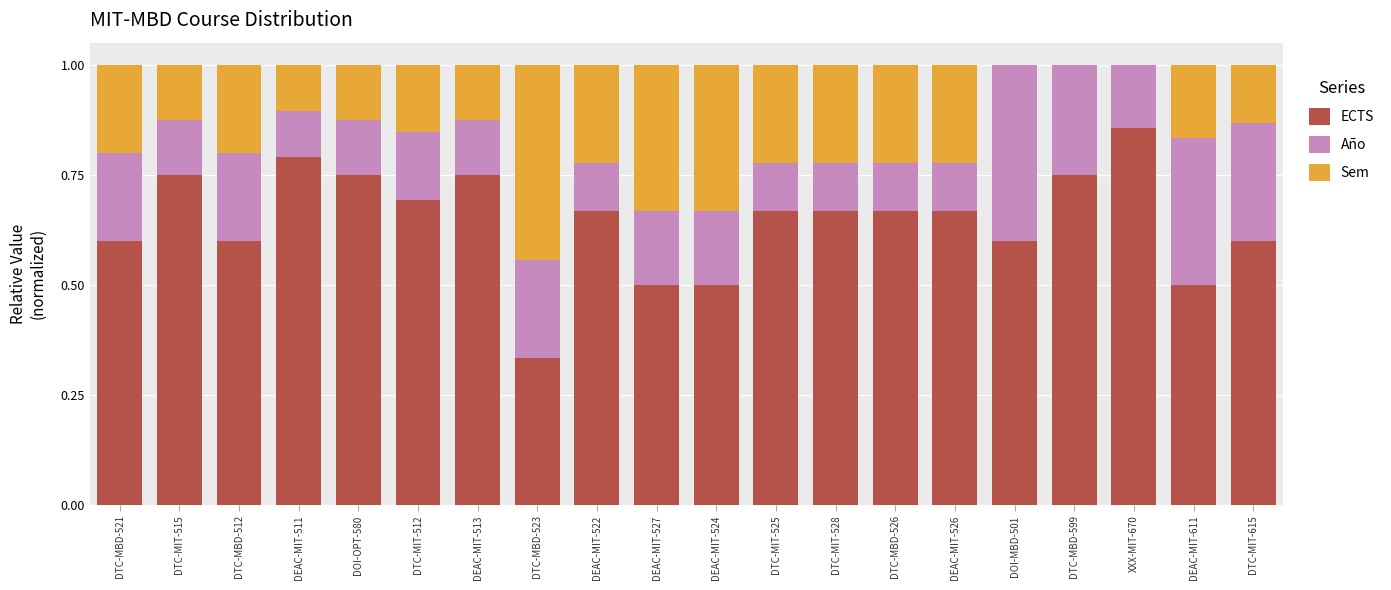

What is the total value across all series at DTC-MBD-599?

1.0